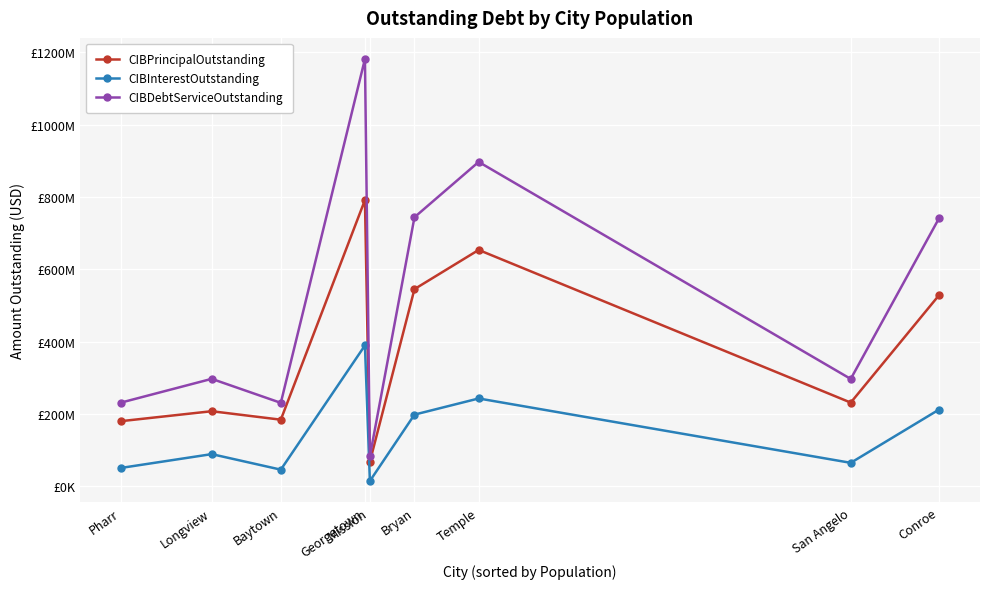

Reading right to left, list all the values displayed in this chart.

CIBPrincipalOutstanding: Conroe=528910000.0	San Angelo=231850000.0	Temple=653775000.0	Bryan=545480000.0	Mission=68550000.0	Georgetown=791706000.0	Baytown=184610000.0	Longview=208040000.0	Pharr=180571551.1
CIBInterestOutstanding: Conroe=212683385.6	San Angelo=65388716.0	Temple=243275061.8	Bryan=198642646.8	Mission=15168597.2	Georgetown=389817374.5	Baytown=46536922.2	Longview=89461122.9	Pharr=51337021.4
CIBDebtServiceOutstanding: Conroe=741593385.6	San Angelo=297238716.1	Temple=897050061.8	Bryan=744122646.8	Mission=83718597.2	Georgetown=1181523374.5	Baytown=231146922.2	Longview=297501122.9	Pharr=231908572.5